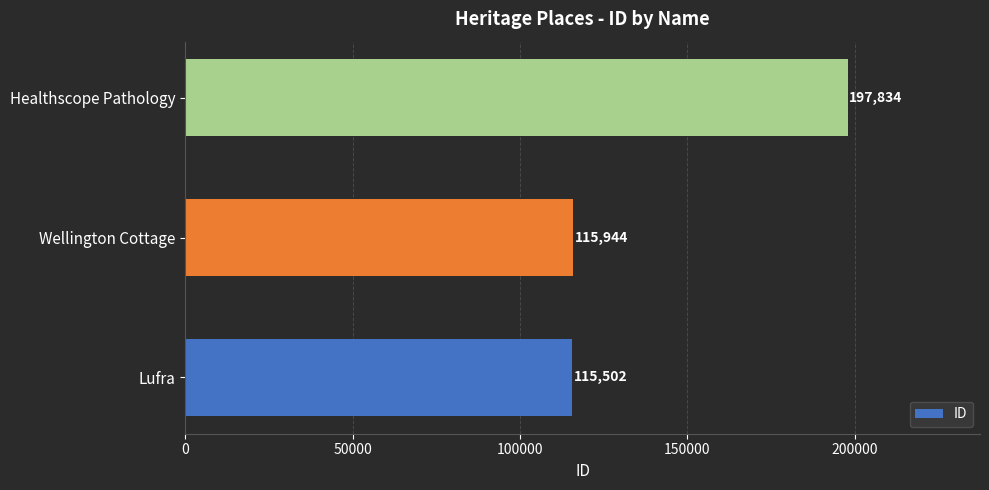

Is it true that the value at Lufra is 115502?

True